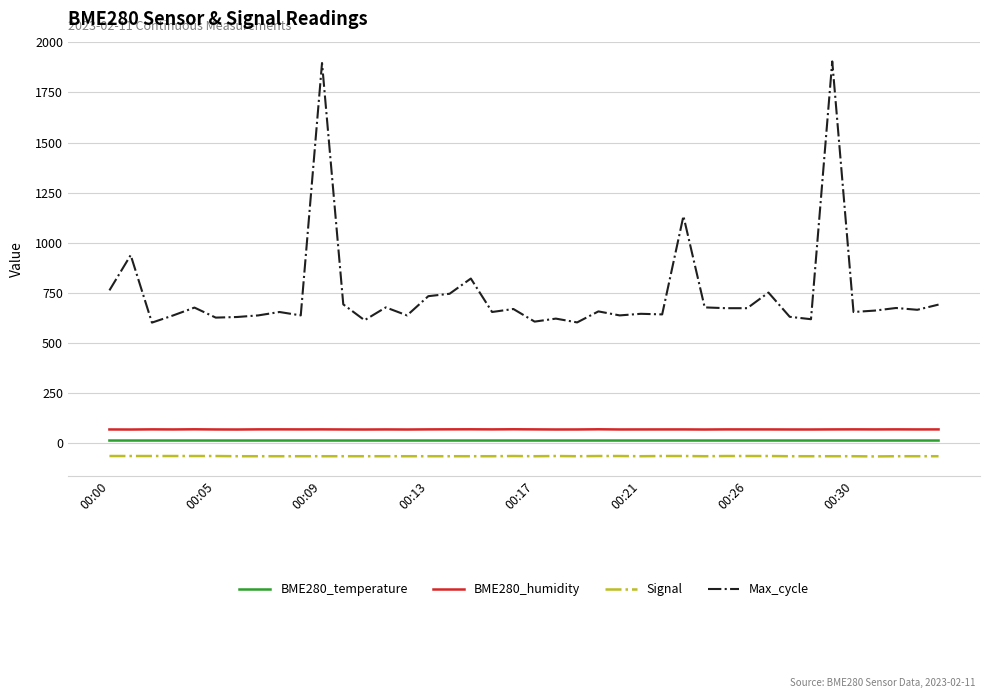

What is the maximum value shown in the chart?

1905.0